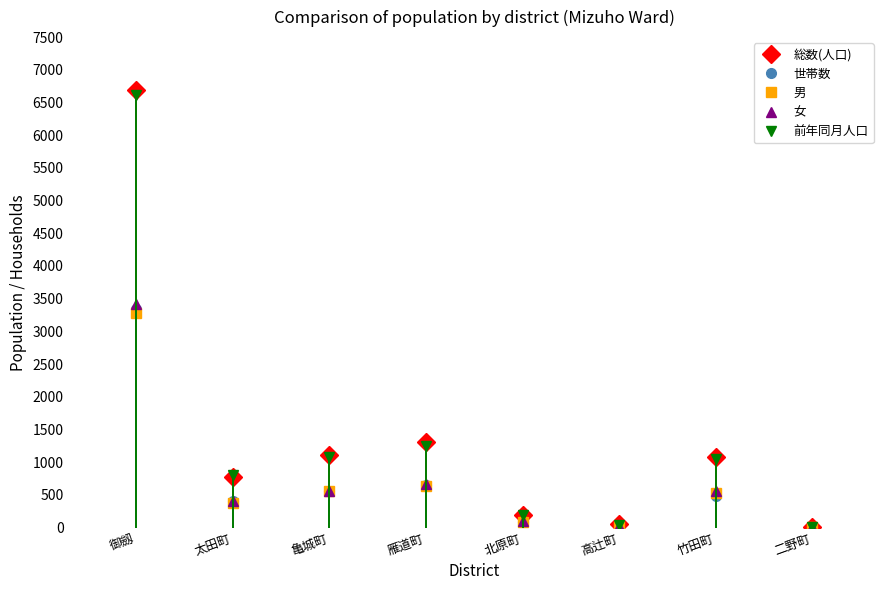

What is the difference between the maximum and second lowest values in the 女 series?

3385